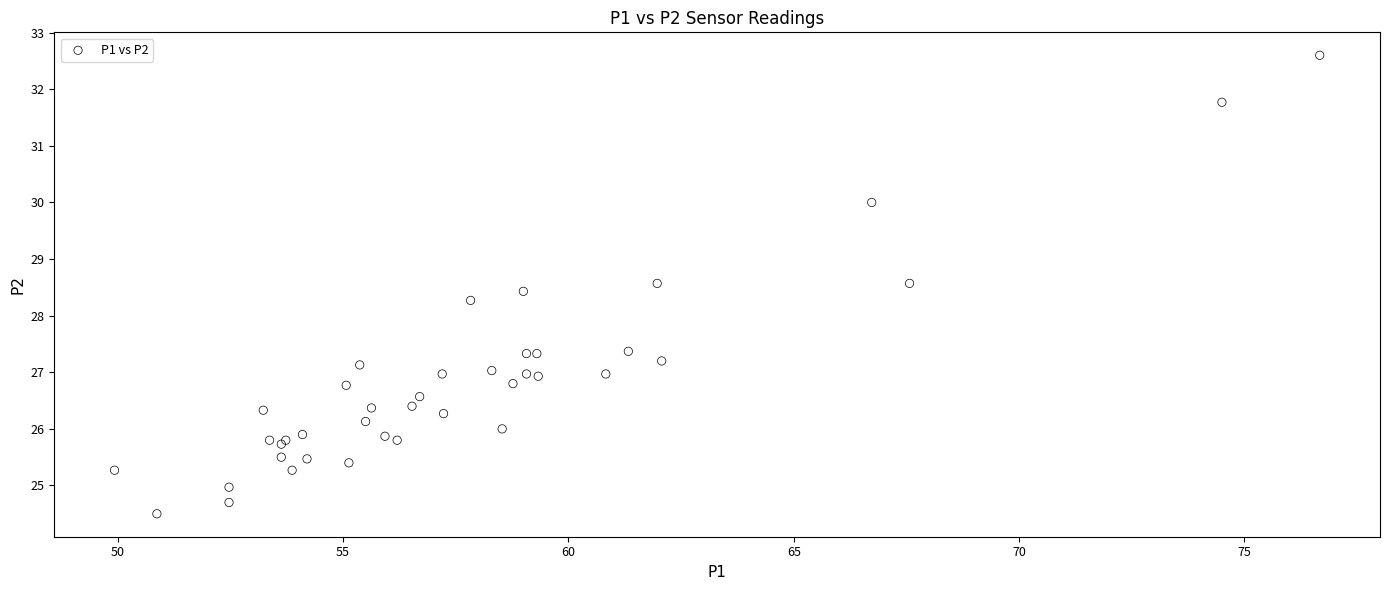

What Y value in the scatter plot is closest to 28?

28.3